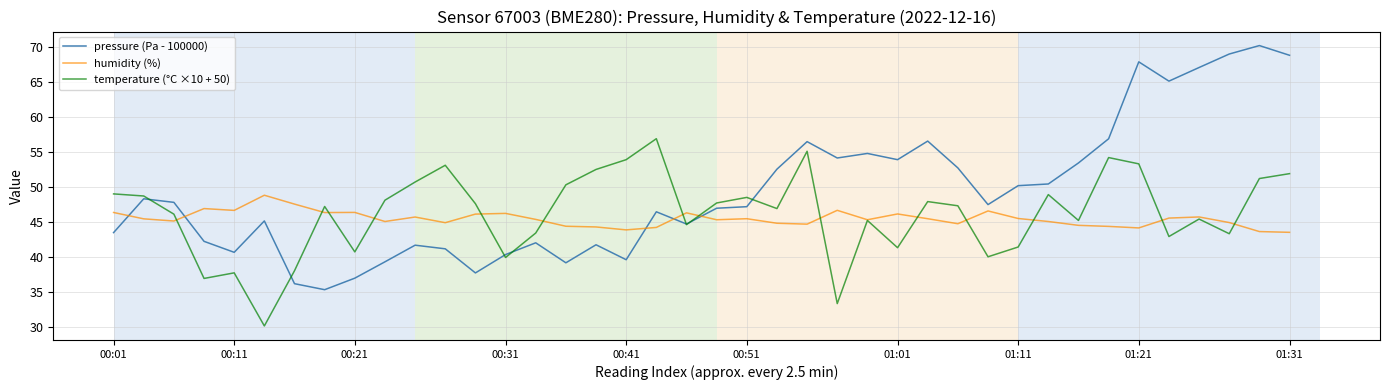

Which series has the largest range (max minus min)?

pressure (Pa - 100000)